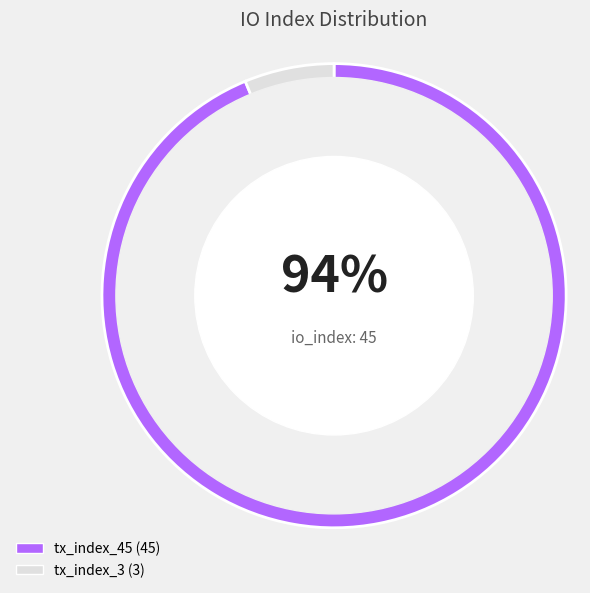

What is the smallest slice in the pie chart?

tx_index_3